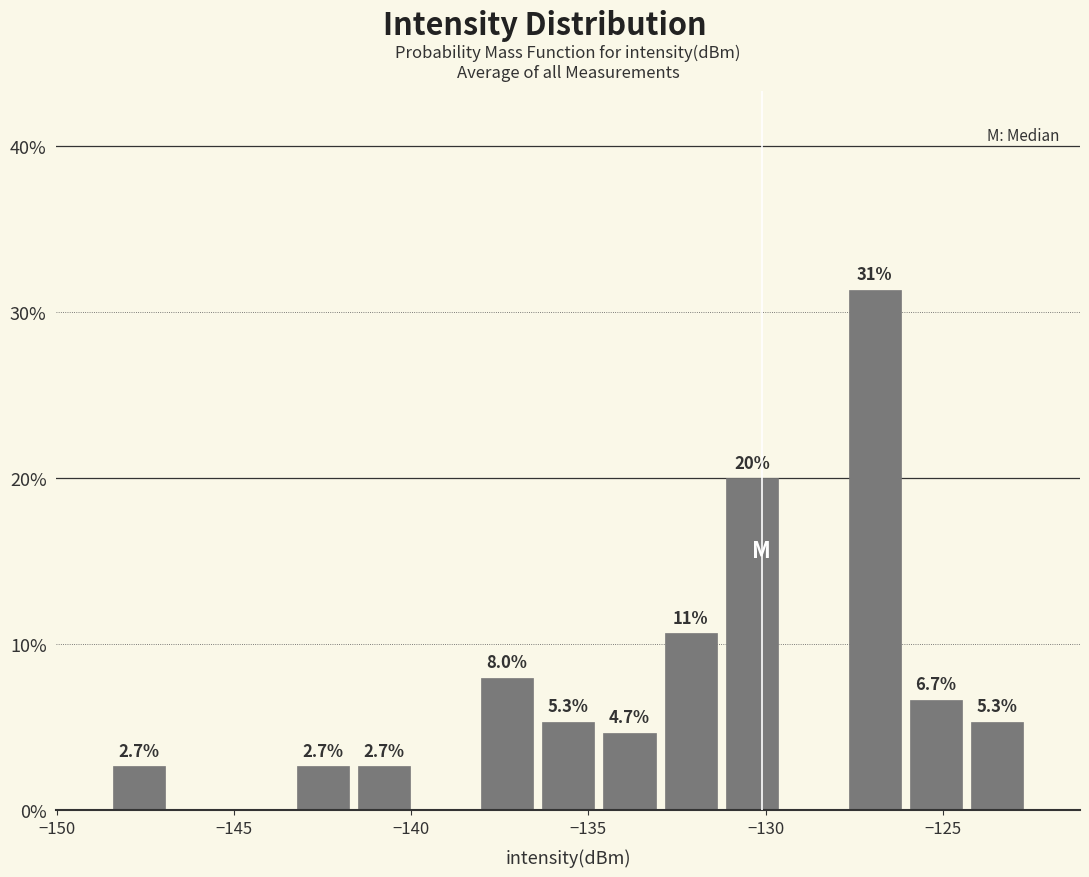

Read against the x-axis, roughly where is the centre of the tallest bar?

-127.0